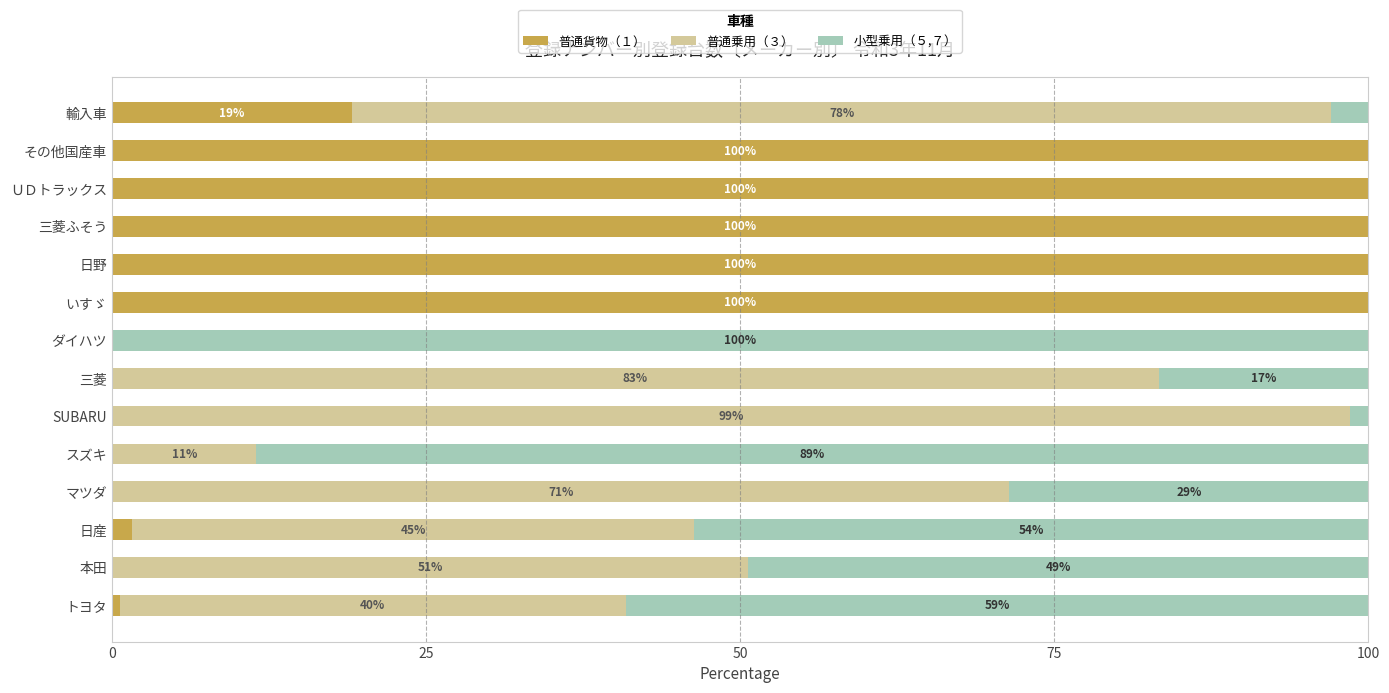

What are all the series names shown in the legend?

普通貨物（１）, 普通乗用（３）, 小型乗用（５,７）